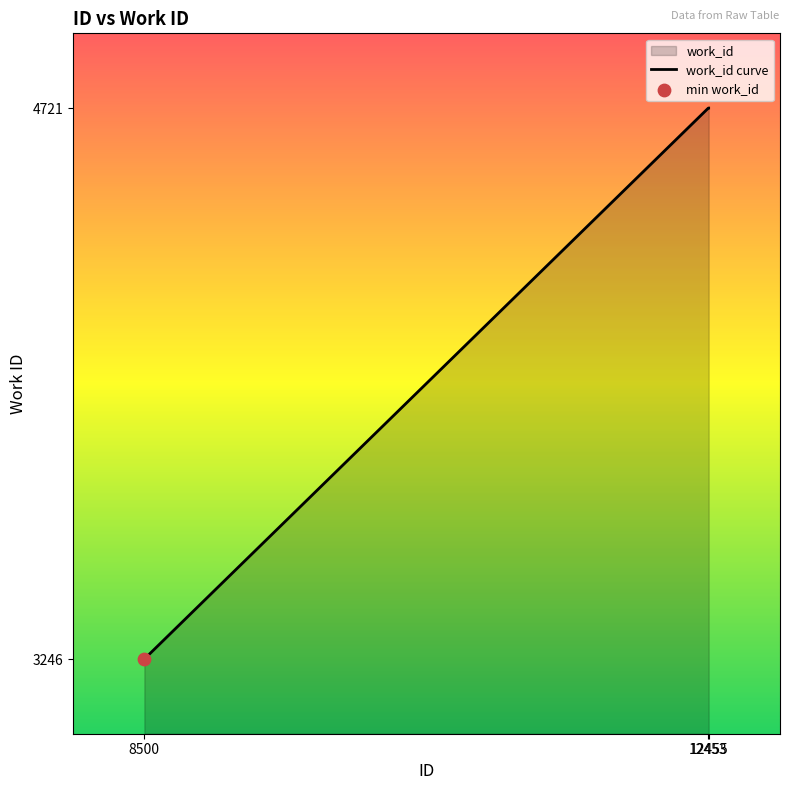

Approximately how many times larger is the value at 12453 compared to 12455?

1.0